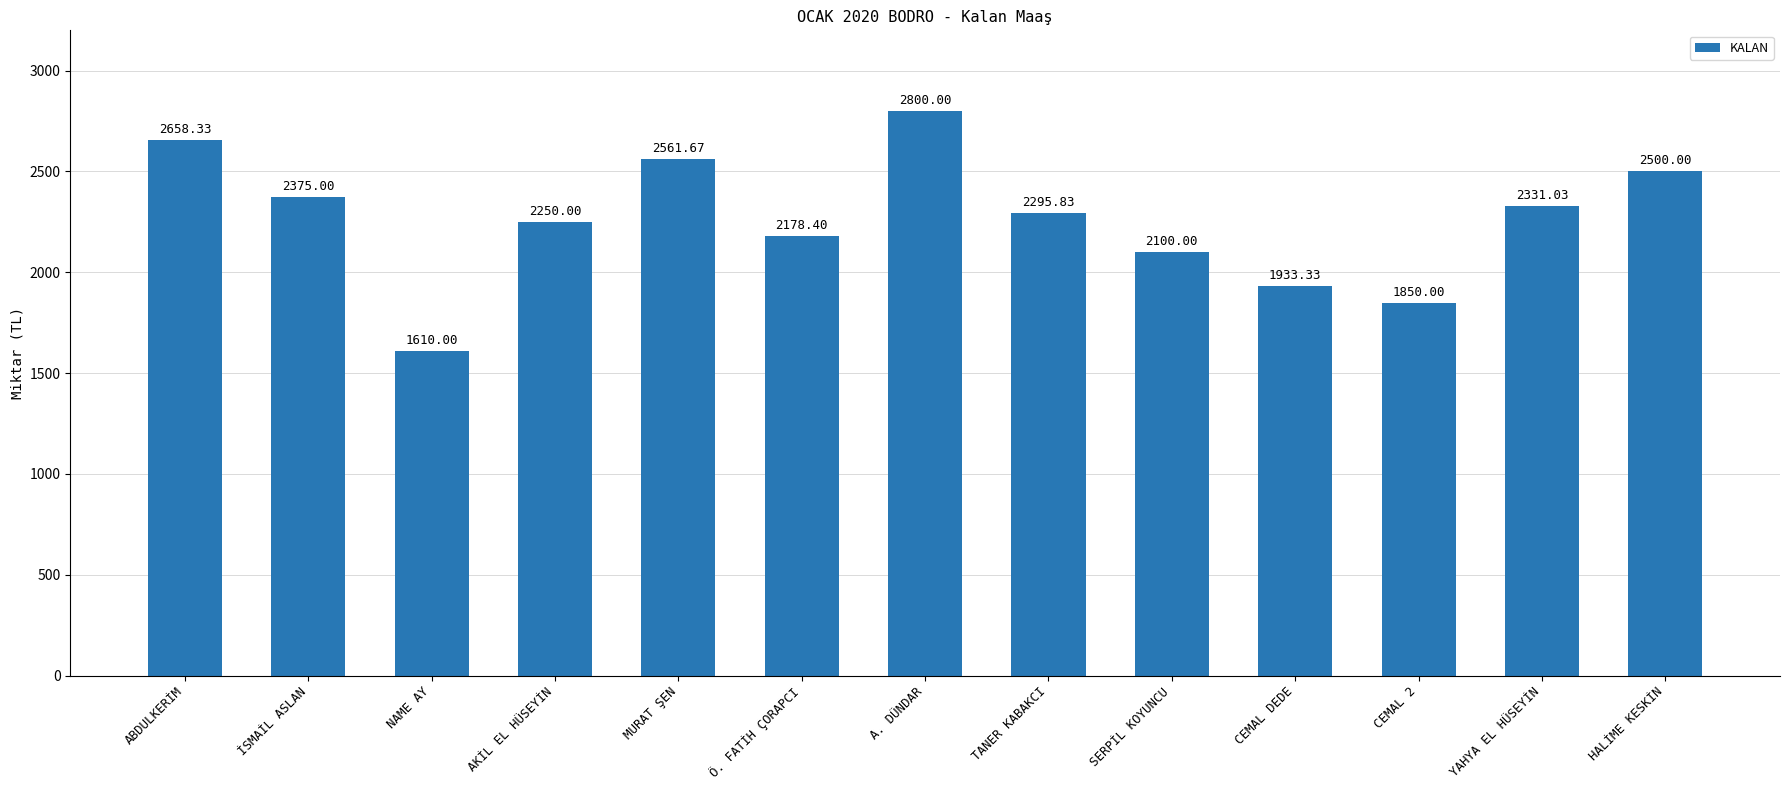

List the labels in order of value, smallest first.

NAME AY, CEMAL 2, CEMAL DEDE, SERPİL KOYUNCU, Ö. FATİH ÇORAPCI, AKİL EL HÜSEYİN, TANER KABAKCI, YAHYA EL HÜSEYİN, İSMAİL ASLAN, HALİME KESKİN, MURAT ŞEN, ABDULKERİM, A. DÜNDAR